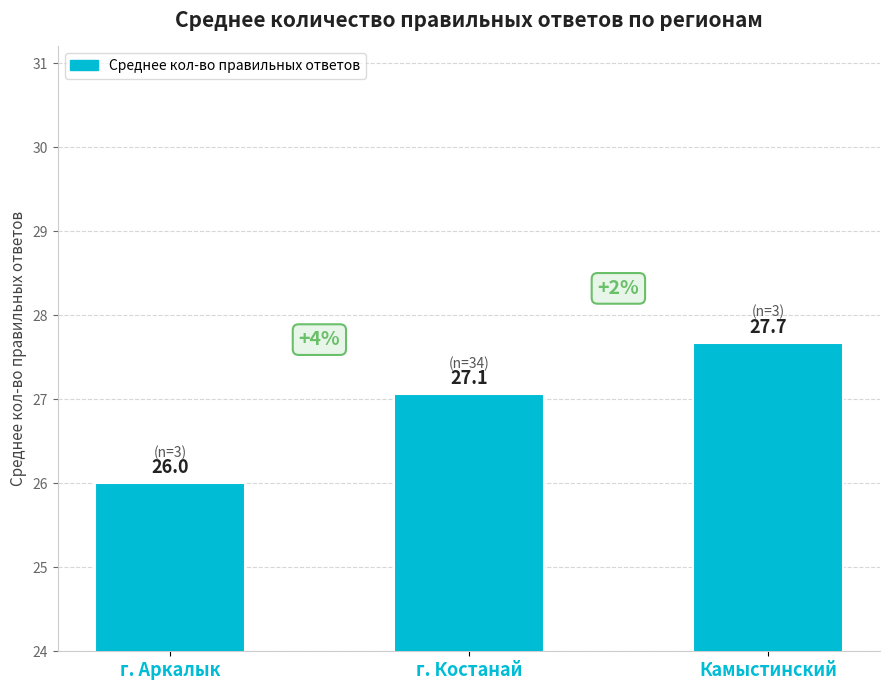

Approximately how many times larger is the value at г. Аркалык compared to Камыстинский?

0.9